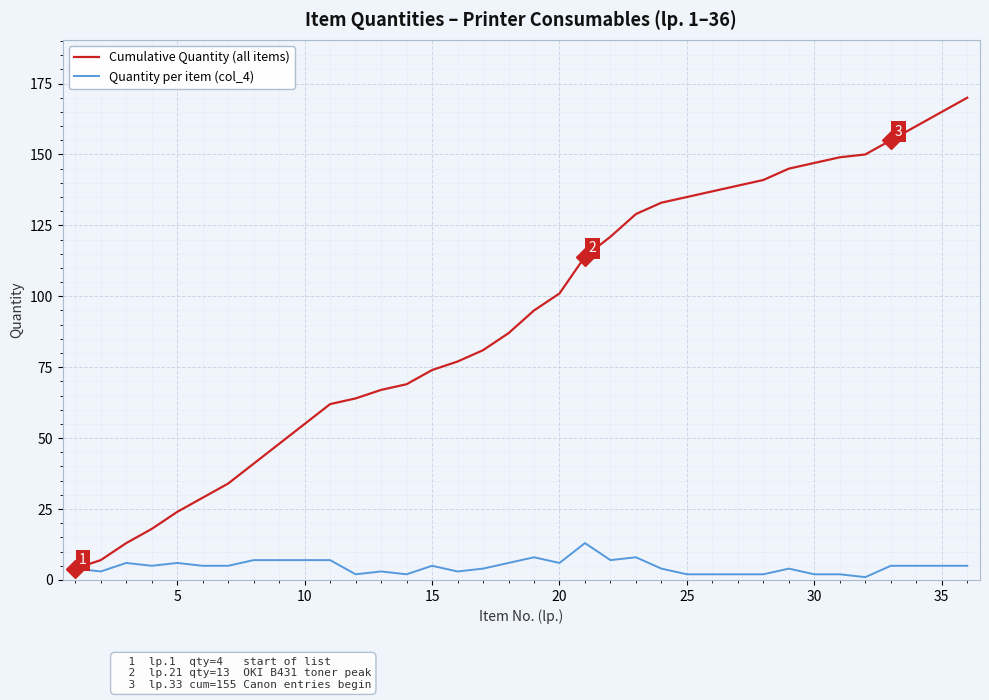

What are all the series names shown in the legend?

Cumulative Quantity (all items), Quantity per item (col_4)